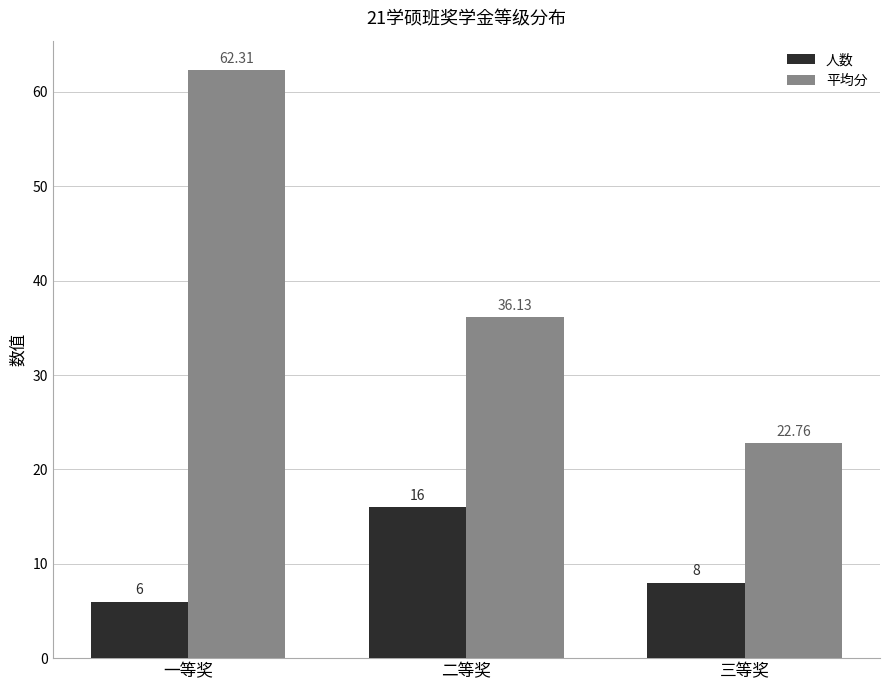

The value of 平均分 at 二等奖 is 36.1. True or false?

True